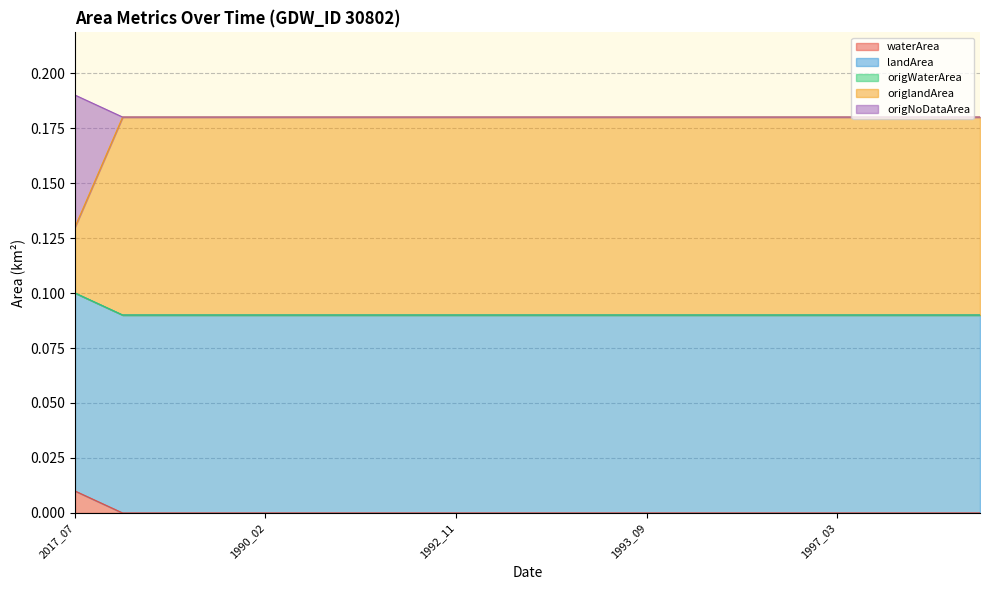

True or false: origlandArea and waterArea cross at least once.

False